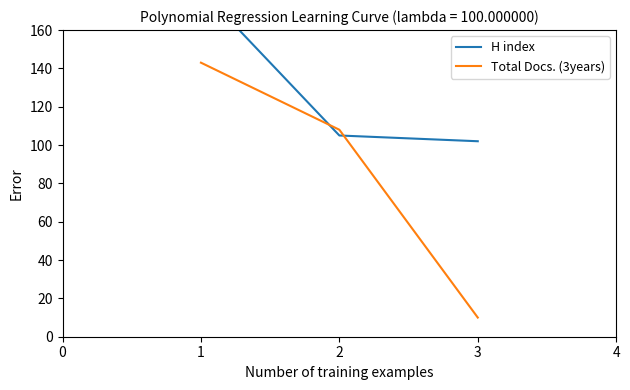

Rank the series by their average value, from highest to lowest.

H index, Total Docs. (3years)